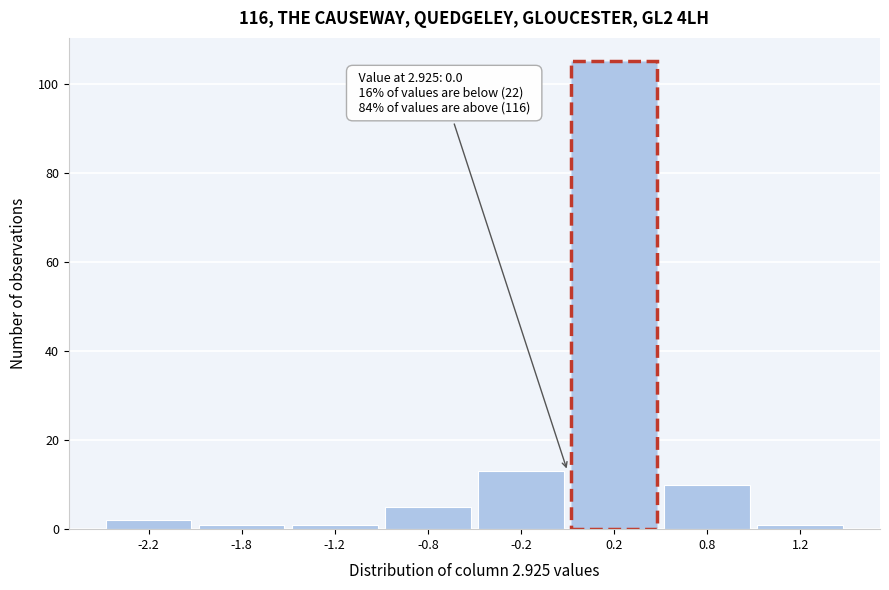

Reading left to right, what are all the values shown in this chart?

2	1	1	5	13	105	10	1